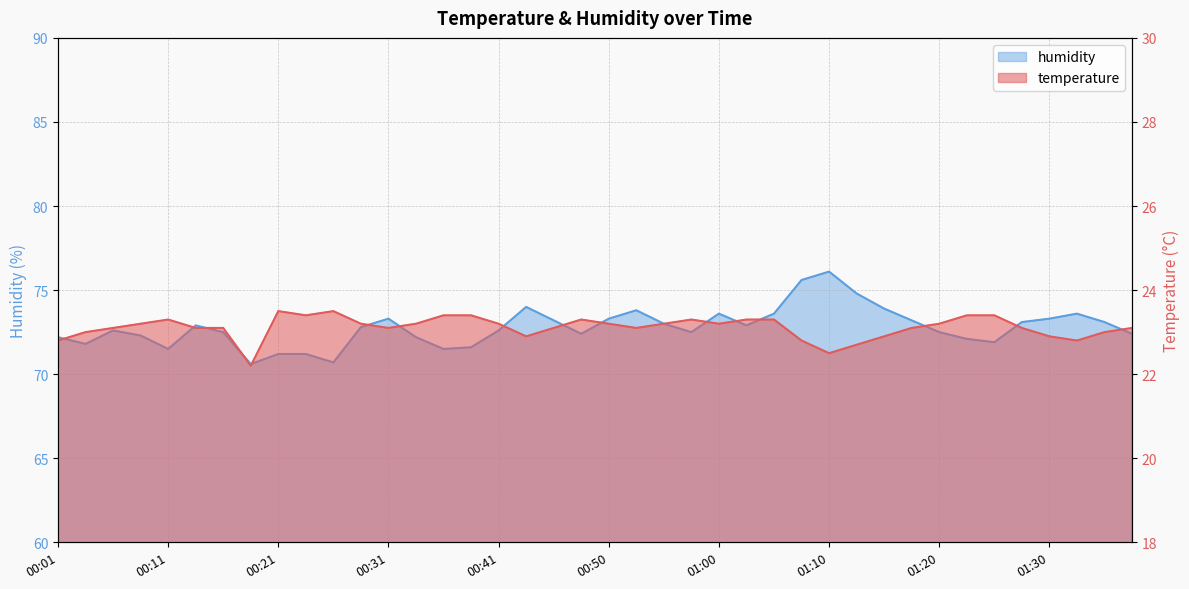

What position from the right is 01:03?

15